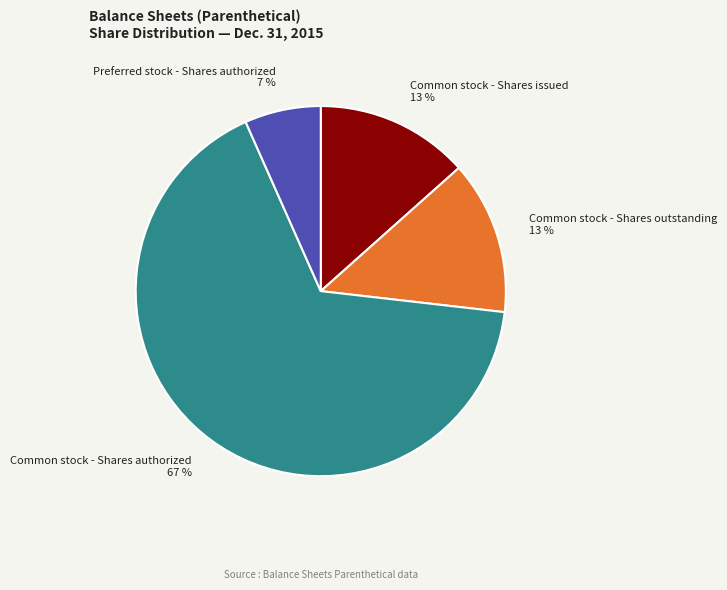

Is it true that Preferred stock - Shares authorized is 7% of the pie?

True